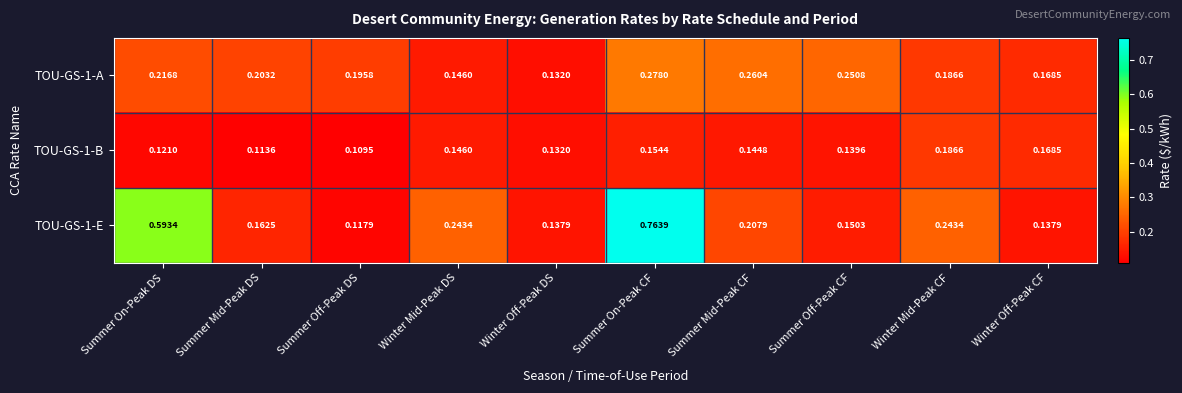

List the labels in order of TOU-GS-1-A value, largest first.

Summer On-Peak CF, Summer Mid-Peak CF, Summer Off-Peak CF, Summer On-Peak DS, Summer Mid-Peak DS, Summer Off-Peak DS, Winter Mid-Peak CF, Winter Off-Peak CF, Winter Mid-Peak DS, Winter Off-Peak DS